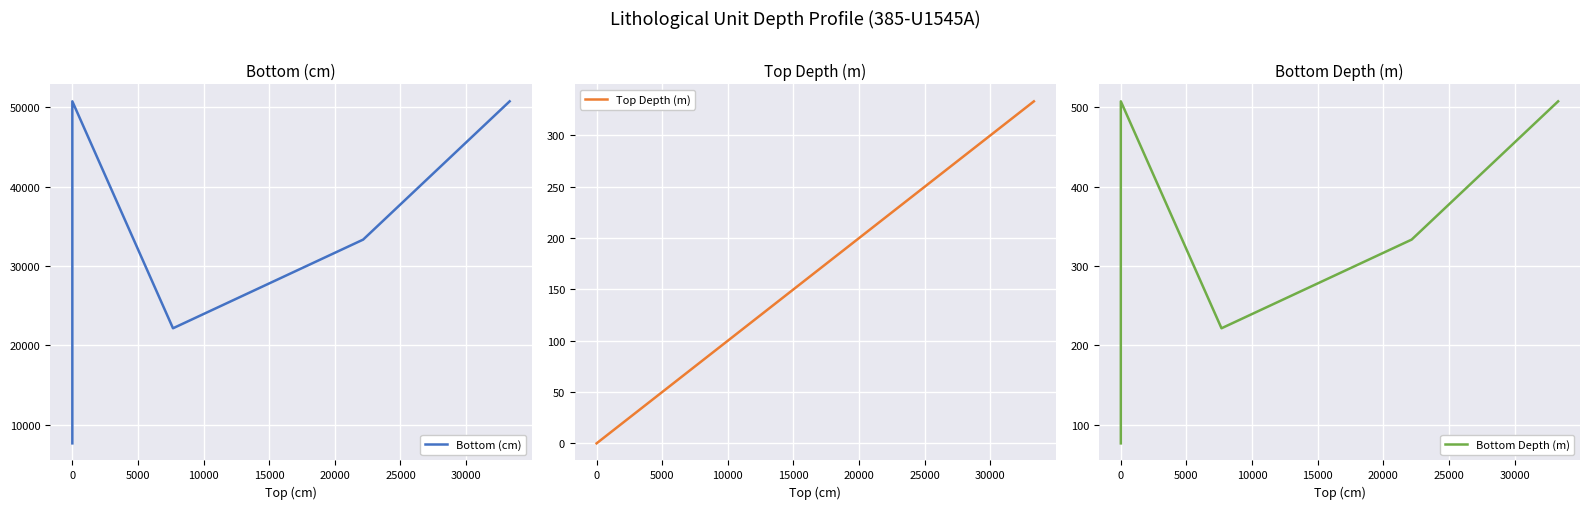

What is the spread (max minus min) of values at 0?

50727.0